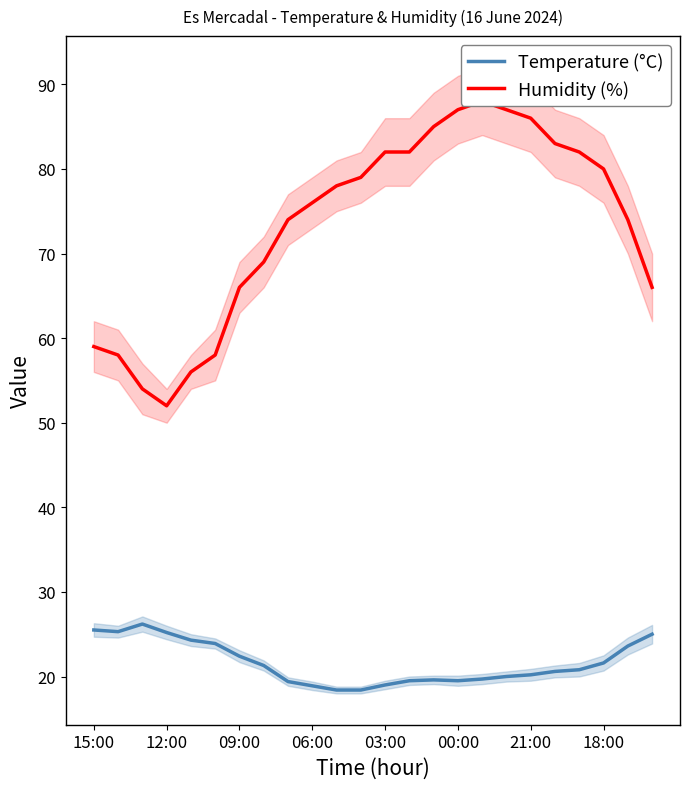

What is the lowest value of the Temperature (°C) series?

18.4